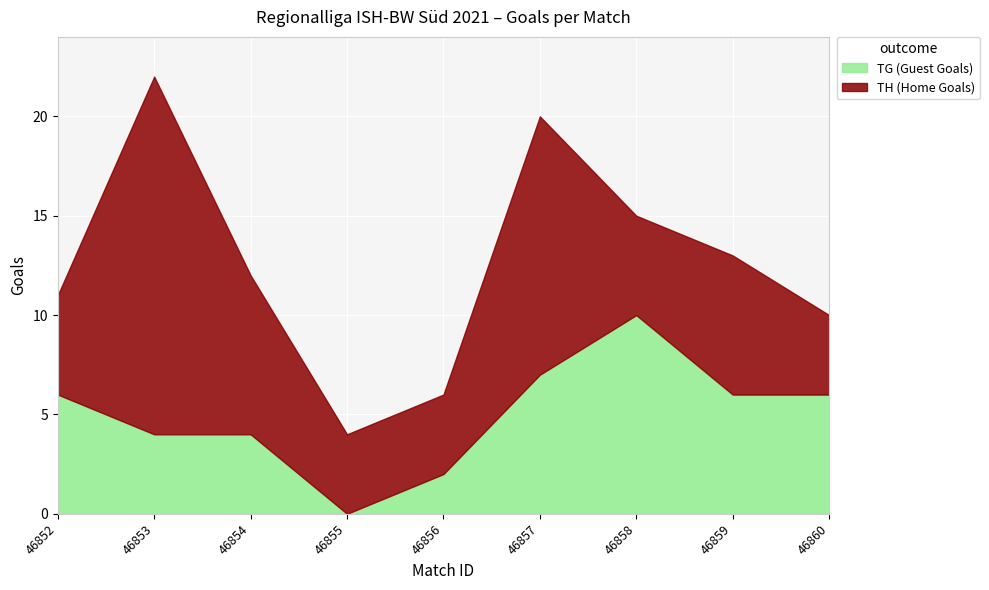

Does the chart display data point markers on the line(s)?

No